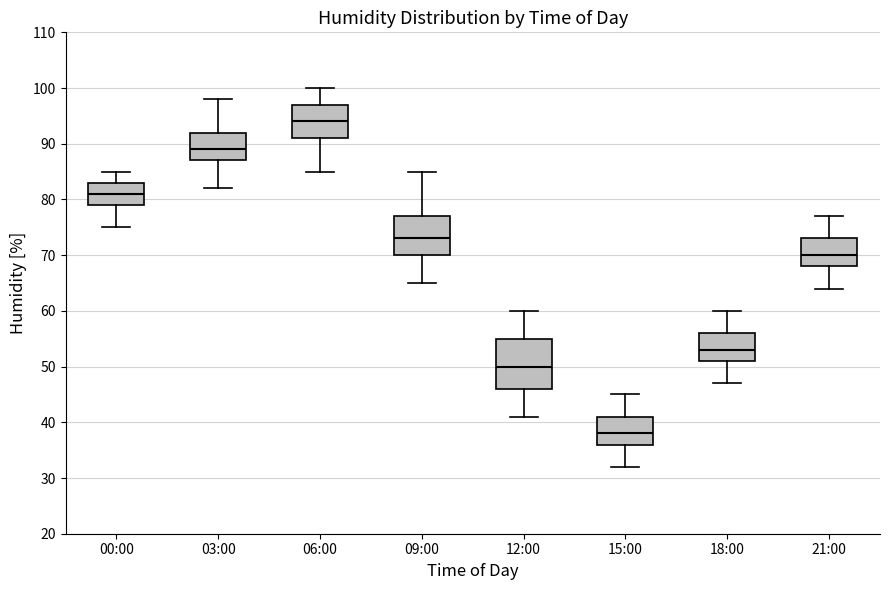

Which box has the lowest median line?

15:00